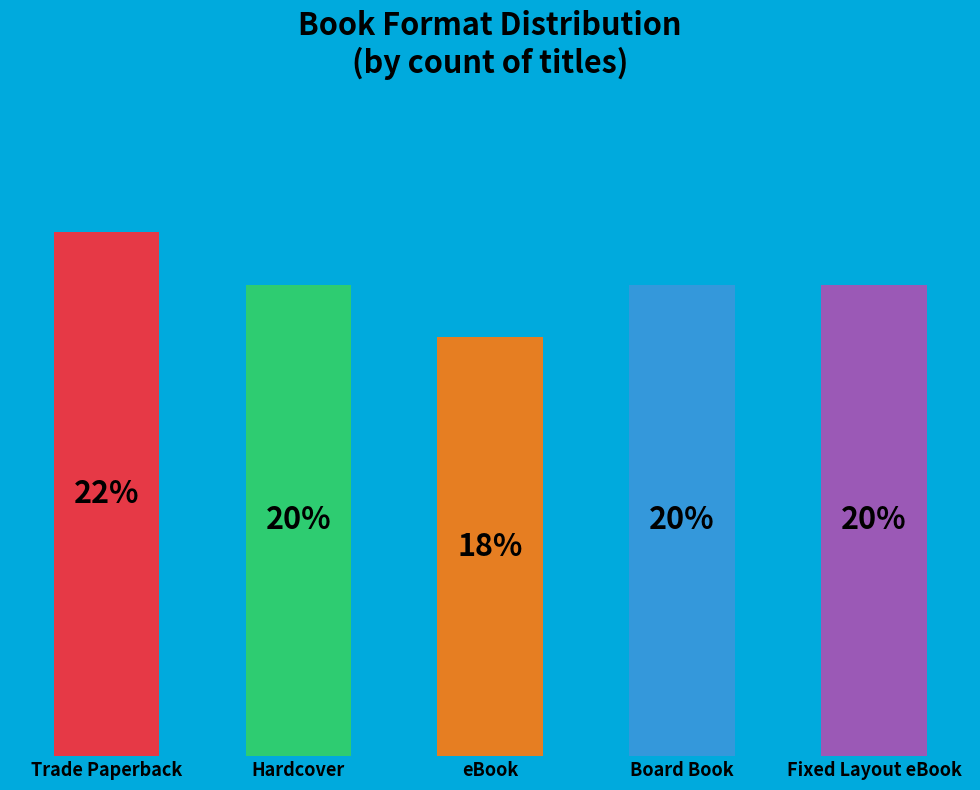

Which has a higher value, Hardcover or Fixed Layout eBook?

Hardcover